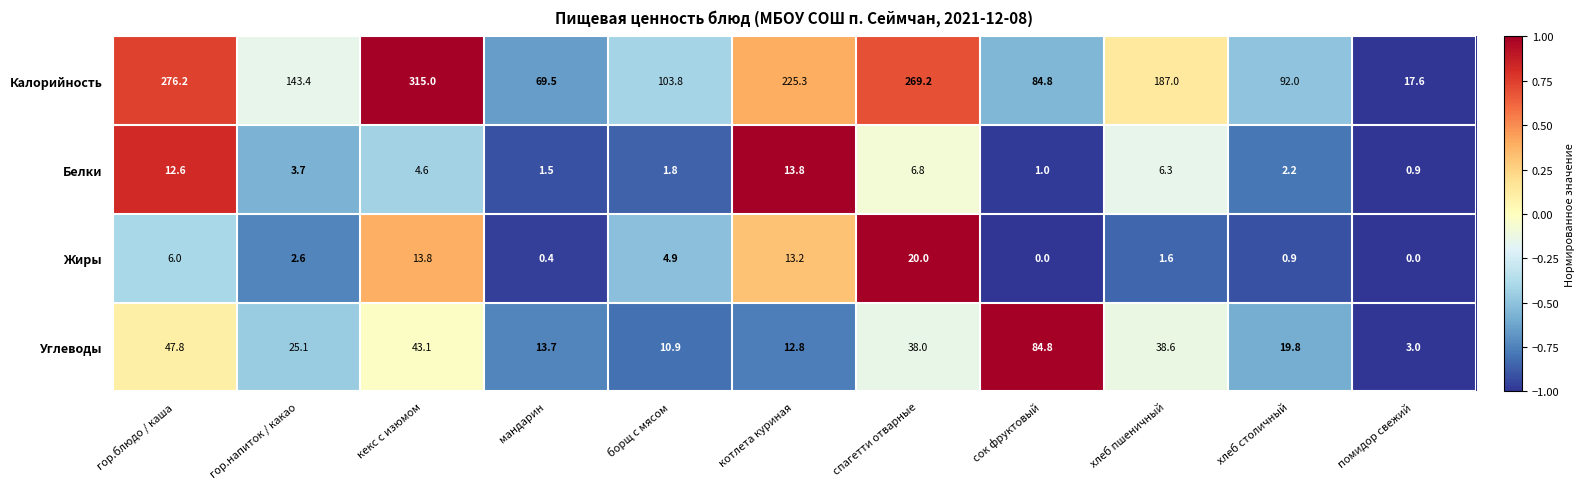

The Углеводы series shows 21.1 at сок фруктовый. True or false?

False